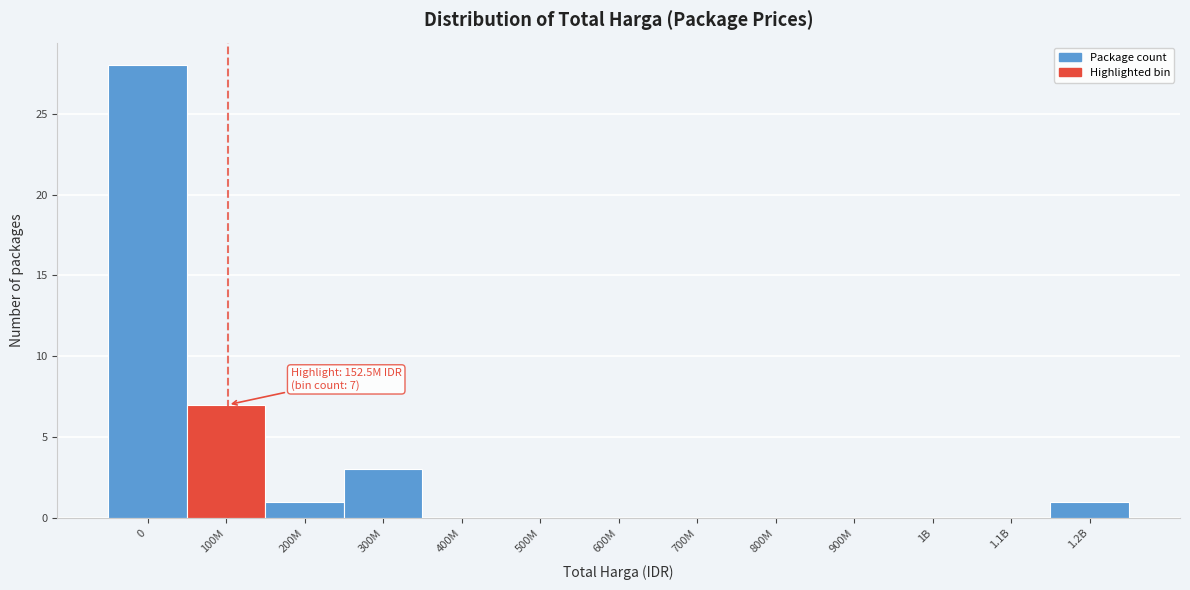

Reading left to right, list all the values displayed in this chart.

0=28	100M=7	200M=1	300M=3	400M=0	500M=0	600M=0	700M=0	800M=0	900M=0	1B=0	1.1B=0	1.2B=1